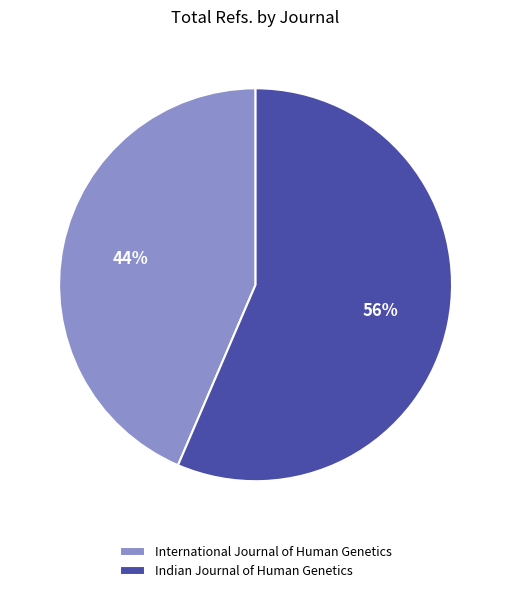

How many segments does this pie chart have?

2